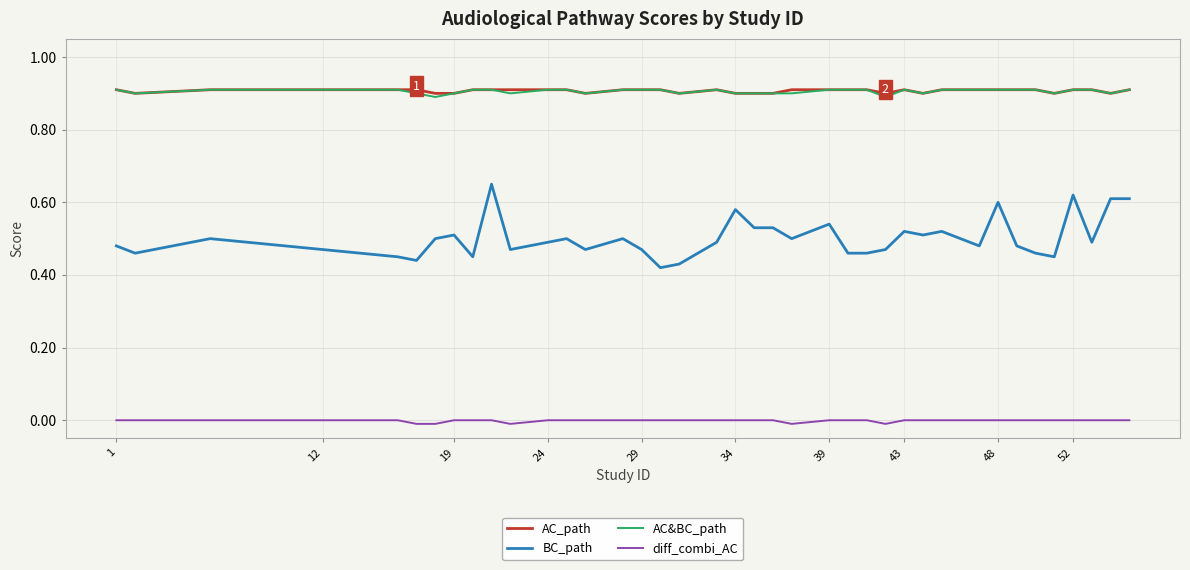

True or false: diff_combi_AC and AC_path cross at least once.

False